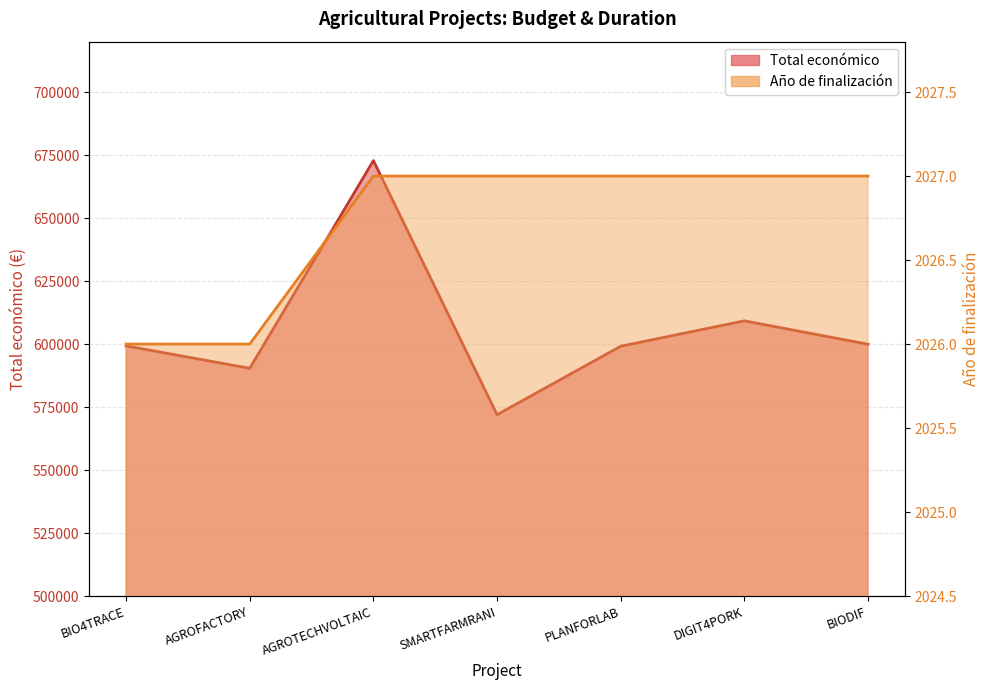

How many lines are shown in the chart?

2